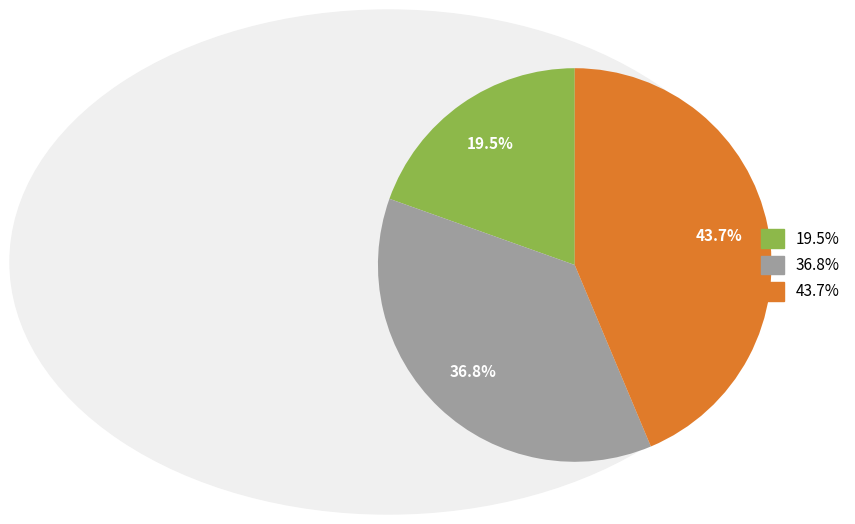

Is there any slice that represents more than half of the pie?

No